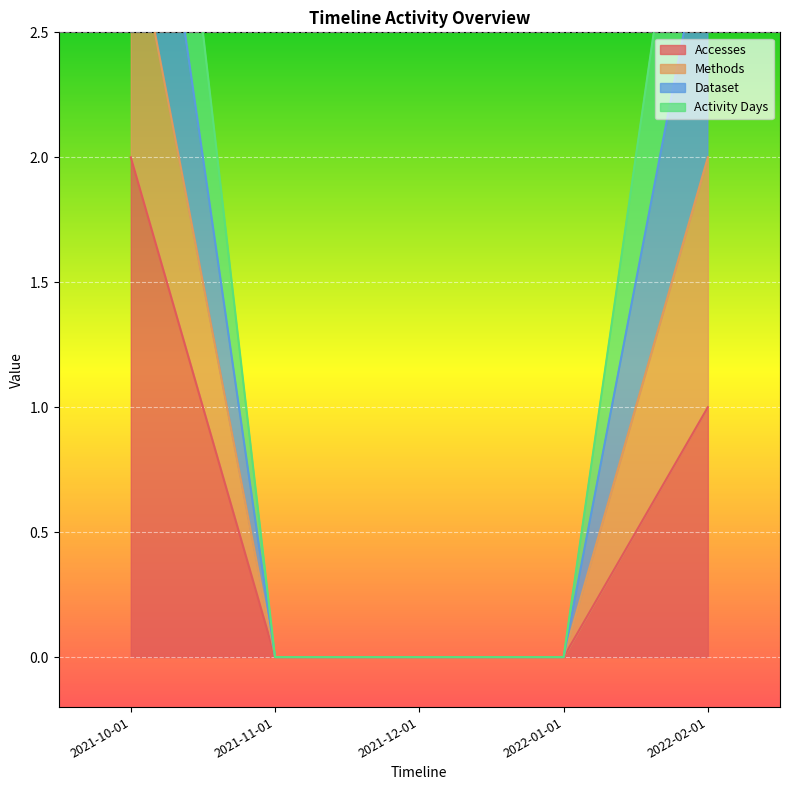

Is it true that Accesses equals -1 at 2021-11-01?

False